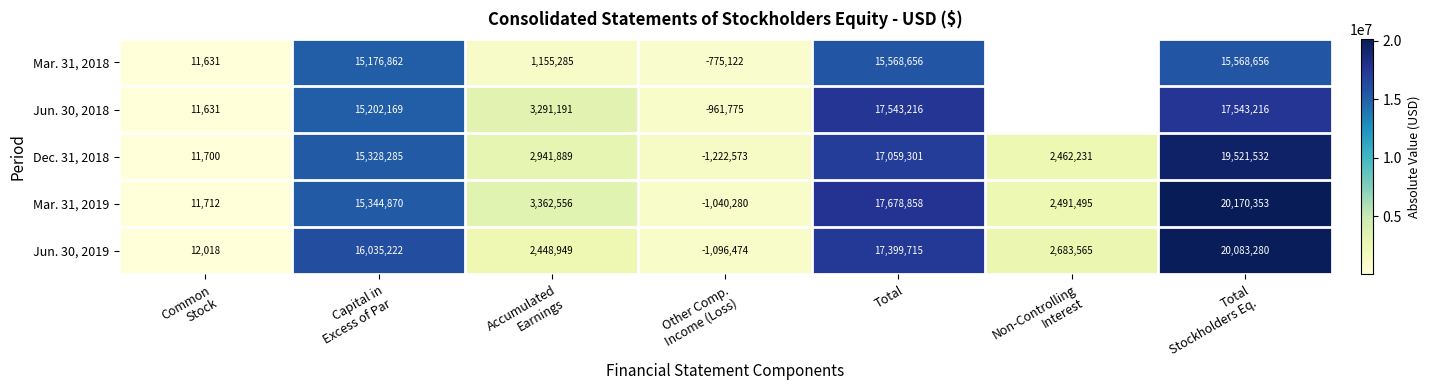

At how many categories does at least one series exceed 18018290?

1